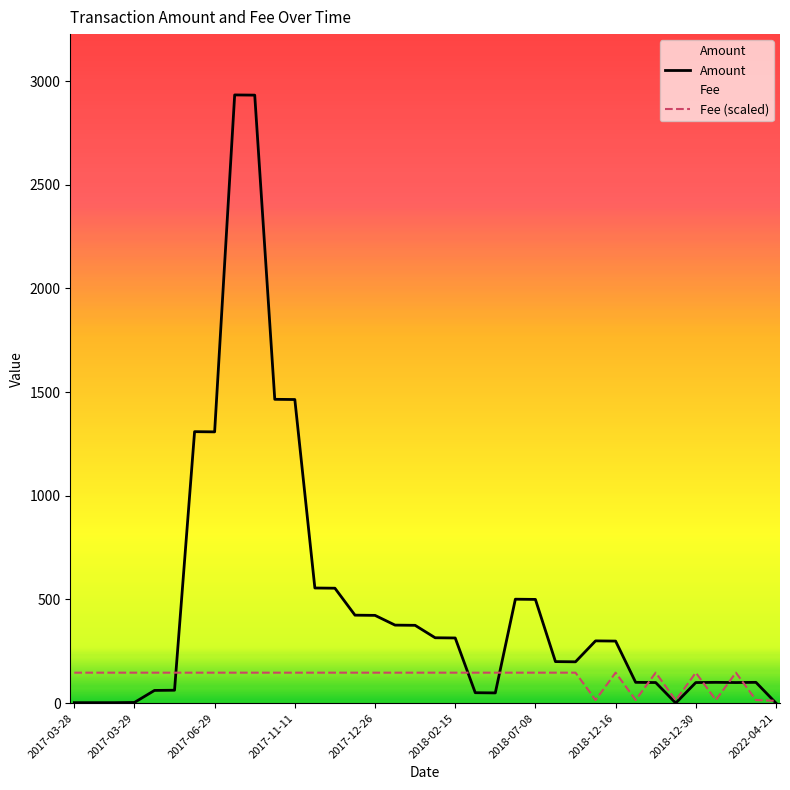

Which has a higher value, 32 or 28?

32